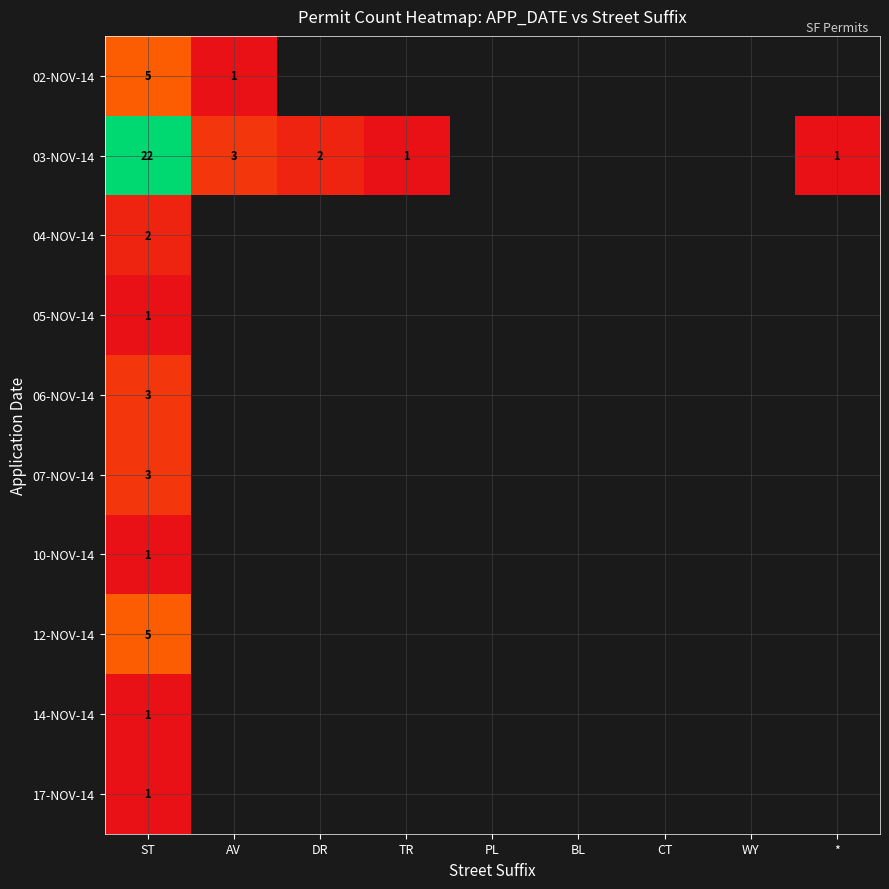

The value of 02-NOV-14 at ST is 2. True or false?

False